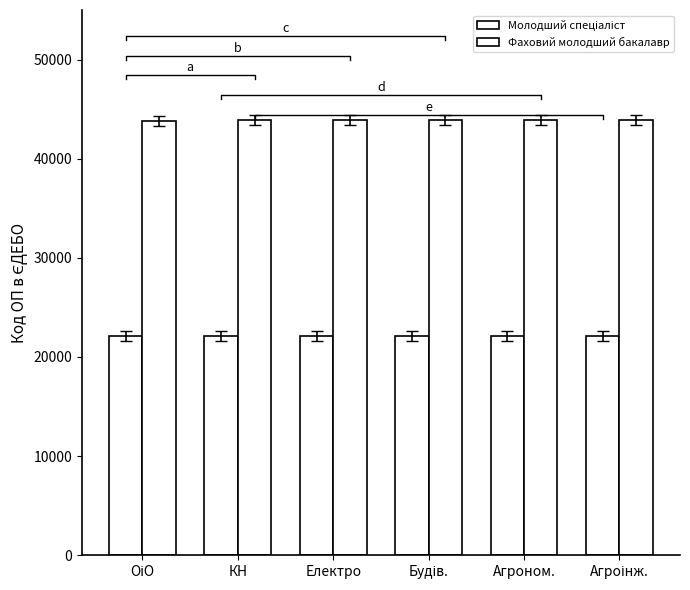

Rank the series by their average value, from highest to lowest.

Фаховий молодший бакалавр, Молодший спеціаліст